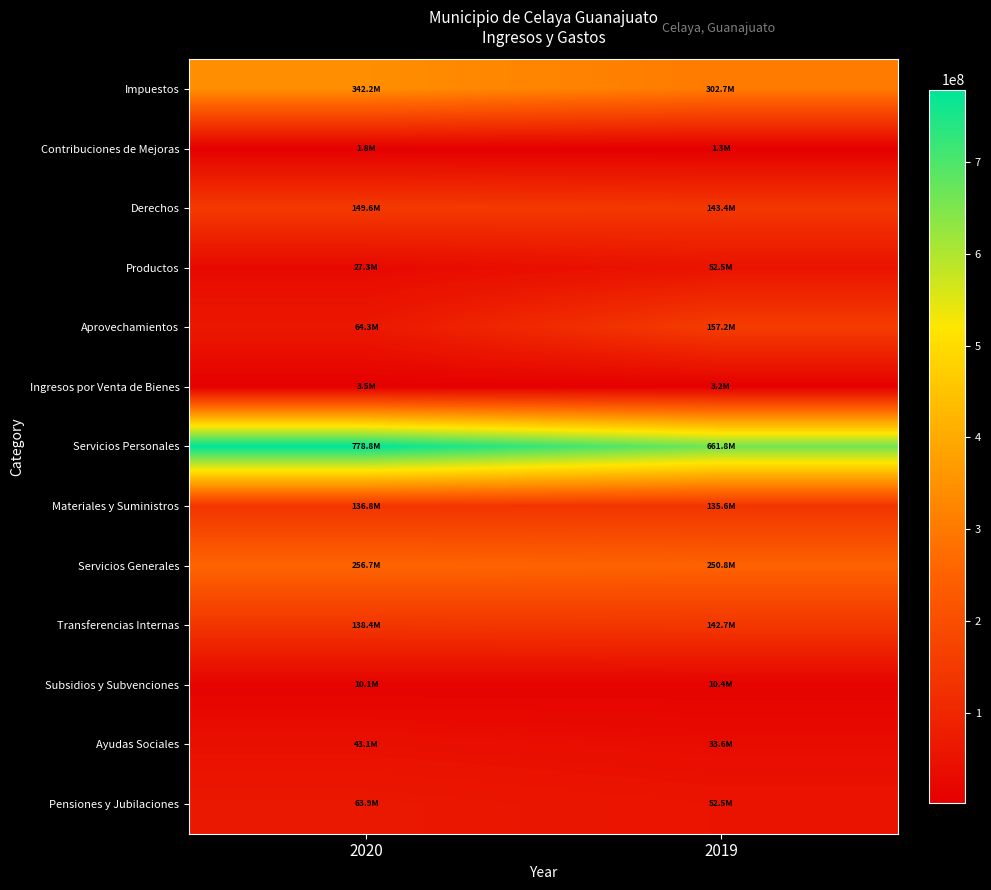

At how many categories does at least one series exceed 634788438?

2